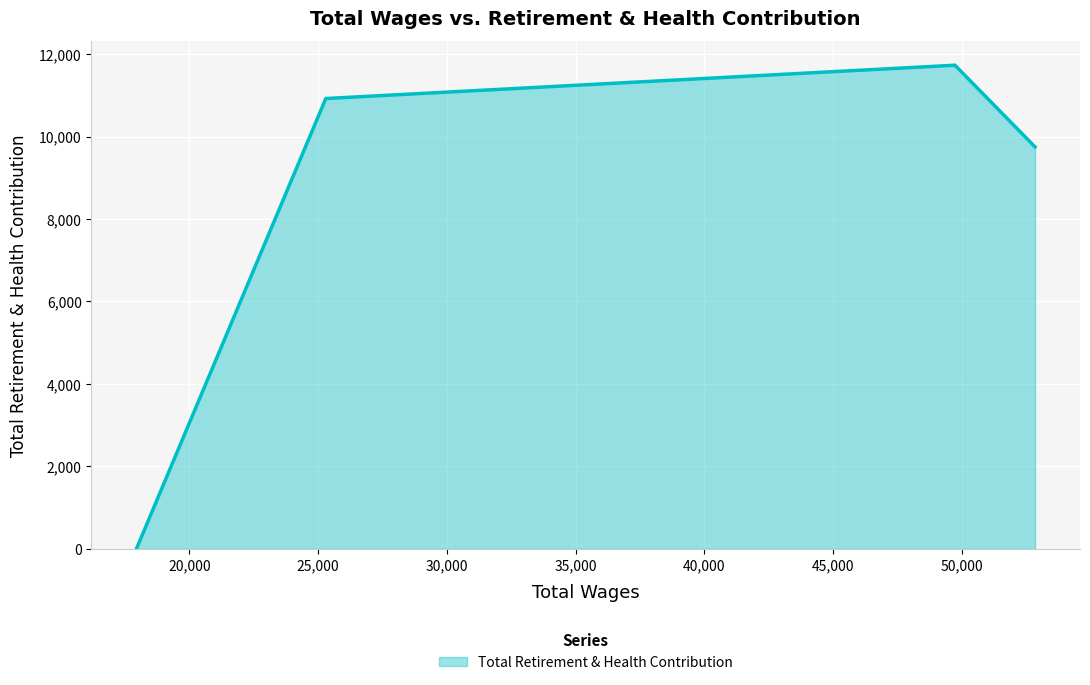

True or false: there are more than 2 points higher than both neighbors.

False